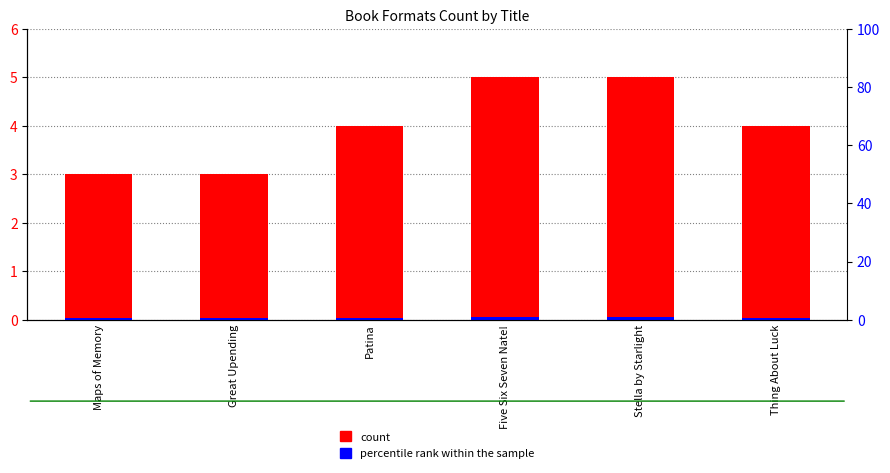

Rank the series by their average value, from lowest to highest.

percentile rank within the sample, count